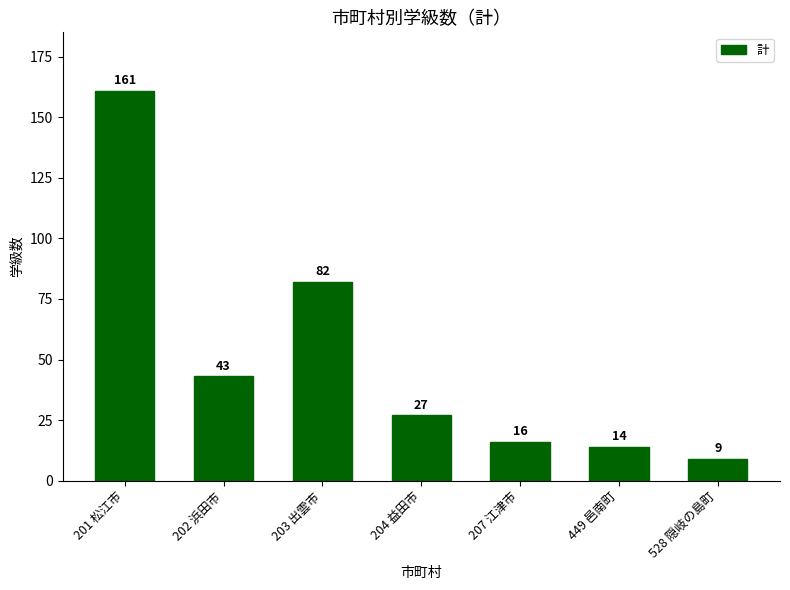

What is the greatest value displayed?

161